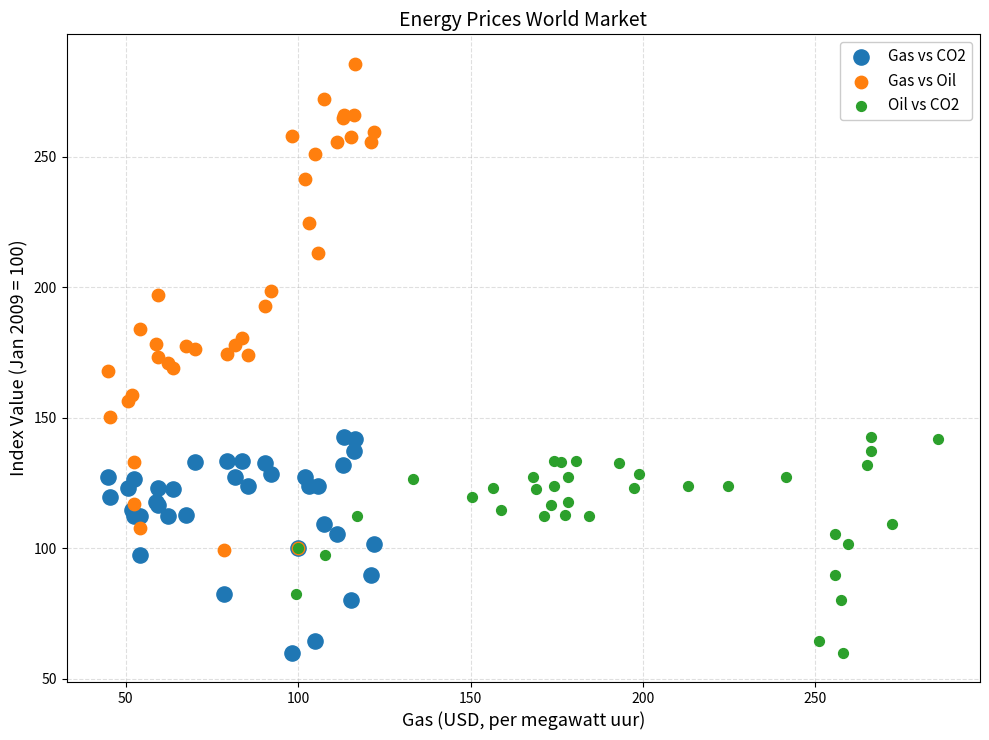

Which series has the largest Y range (max minus min)?

Gas vs Oil